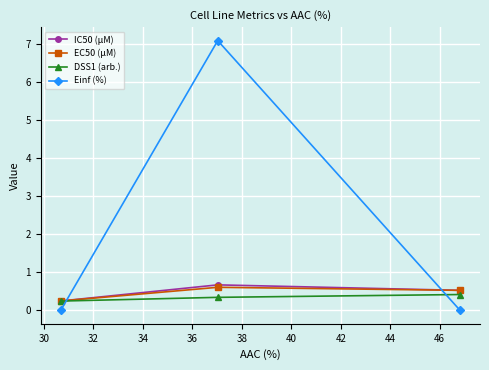

Does the chart display data point markers on the line(s)?

Yes